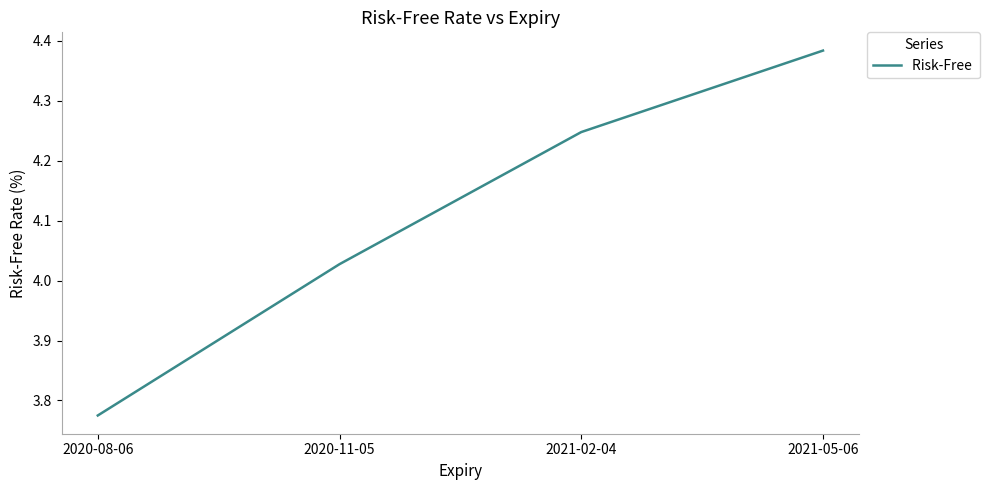

List the labels in order of value, largest first.

2021-05-06, 2021-02-04, 2020-11-05, 2020-08-06